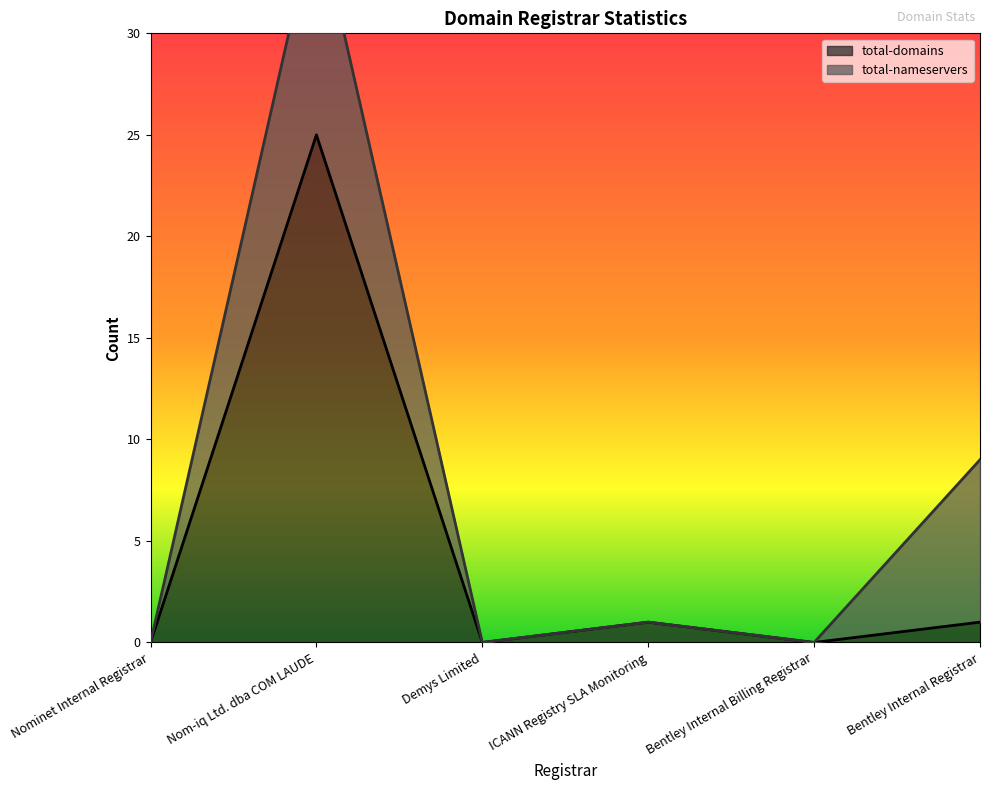

What is the average value?

4